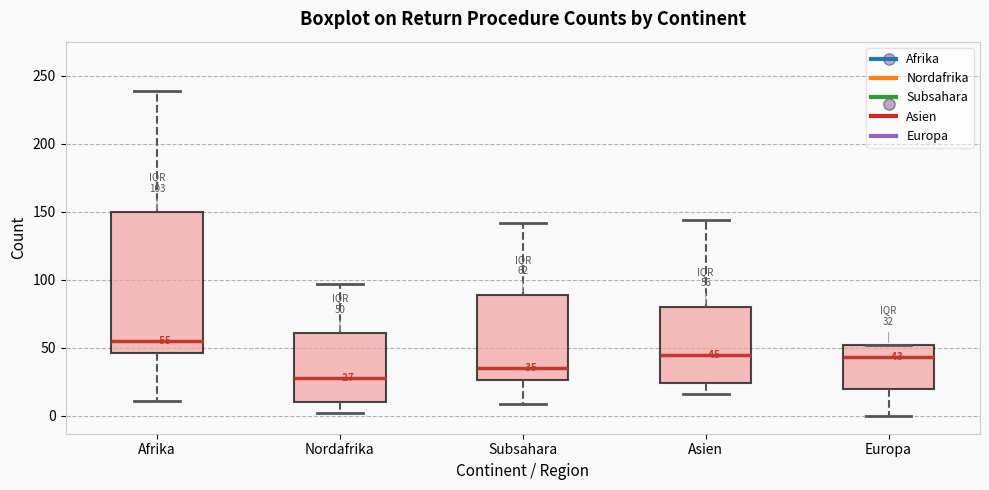

Which box has the highest median line?

Afrika